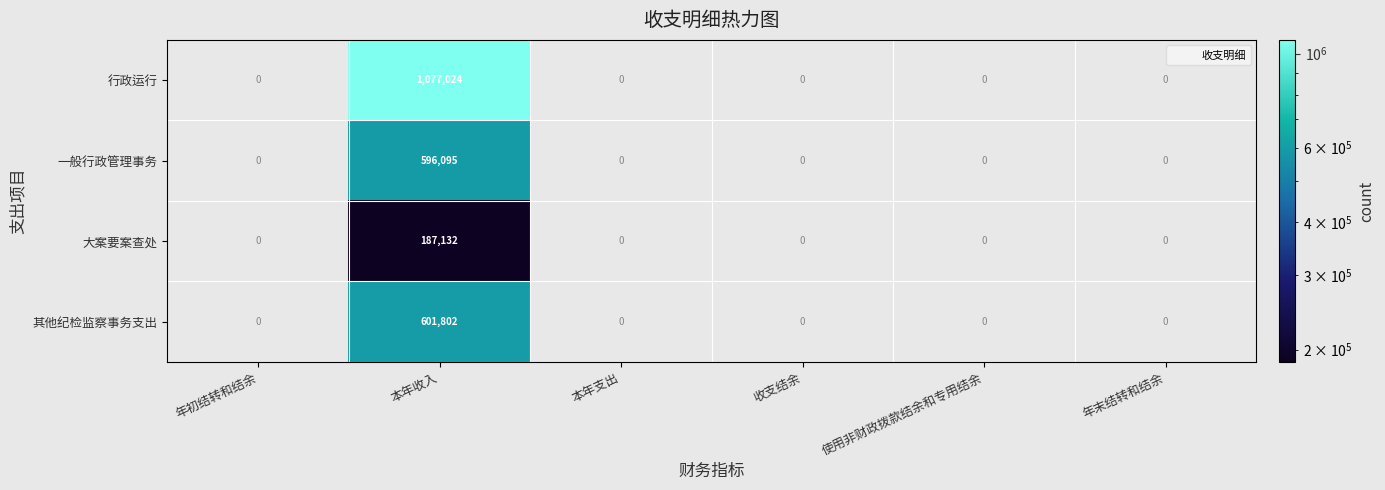

Rank the series by their maximum value, from highest to lowest.

行政运行, 其他纪检监察事务支出, 一般行政管理事务, 大案要案查处